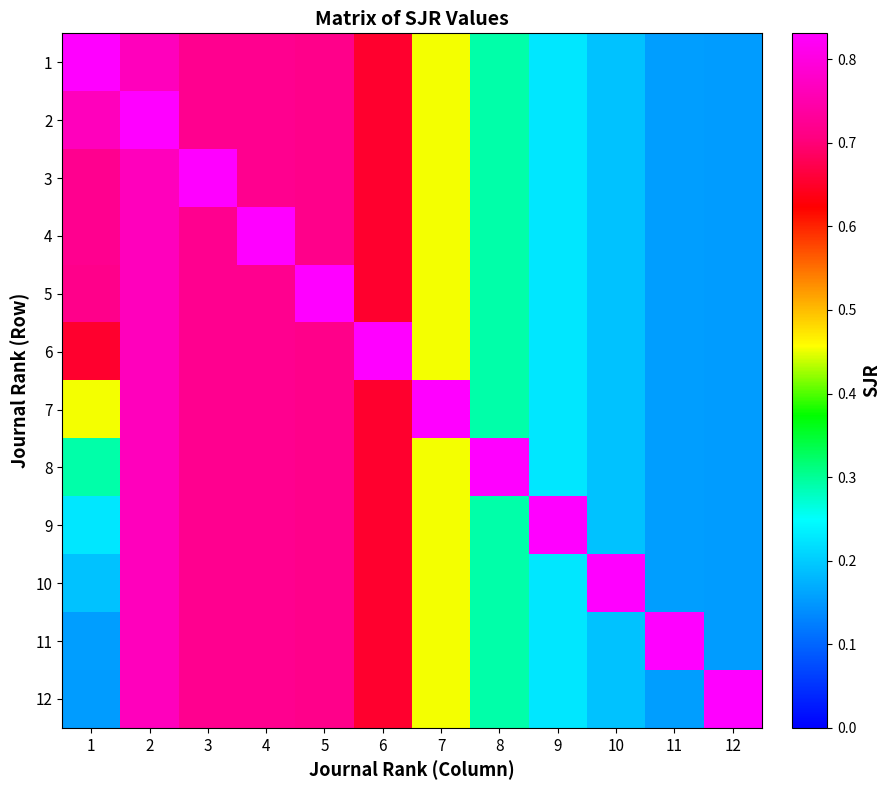

At which category does the chart reach its peak across all series?

1